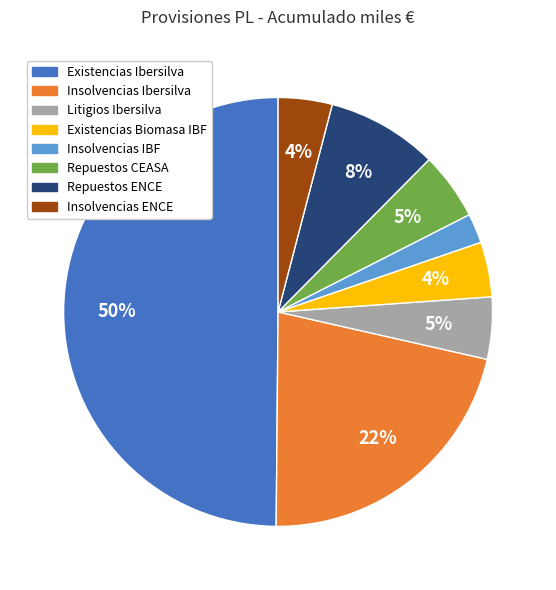

Which category has the smallest portion of the pie?

Insolvencias IBF